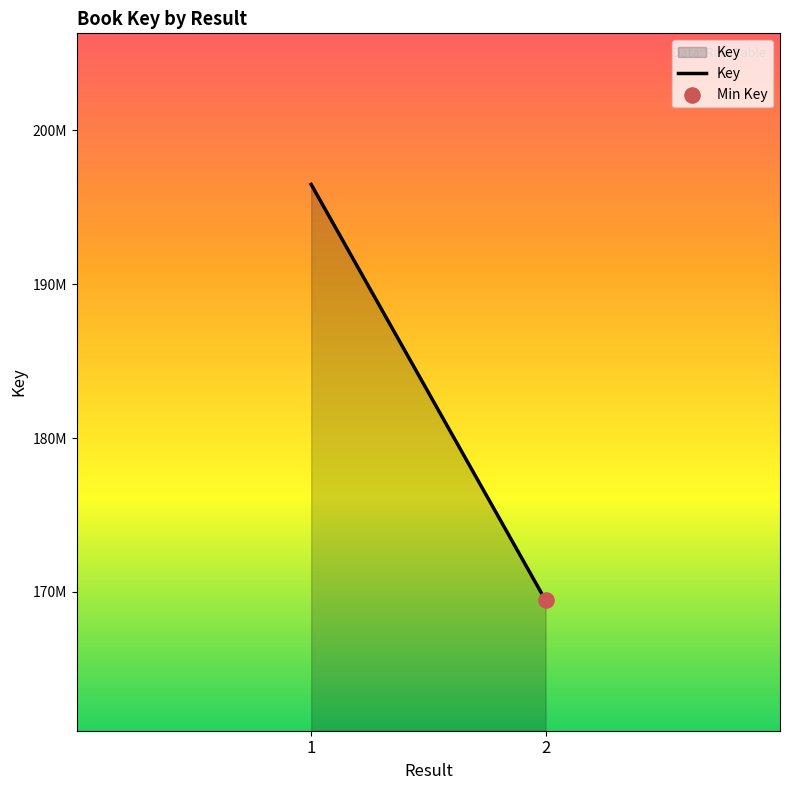

Approximately how many times larger is the value at 1 compared to 2?

1.2